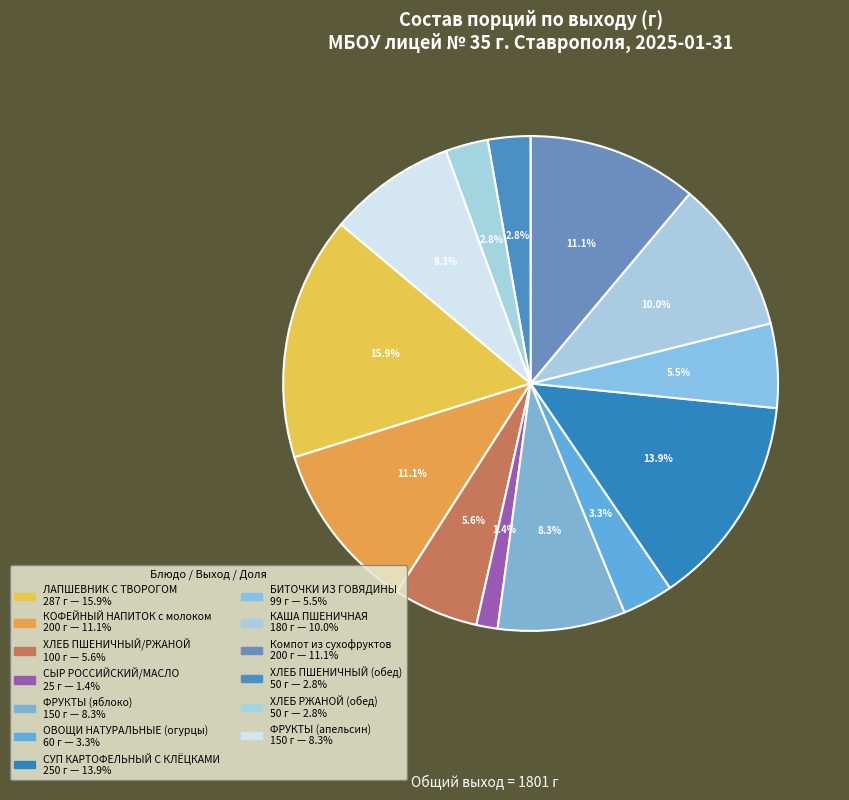

Which has a higher value, СЫР РОССИЙСКИЙ/МАСЛО or ФРУКТЫ (яблоко)?

ФРУКТЫ (яблоко)